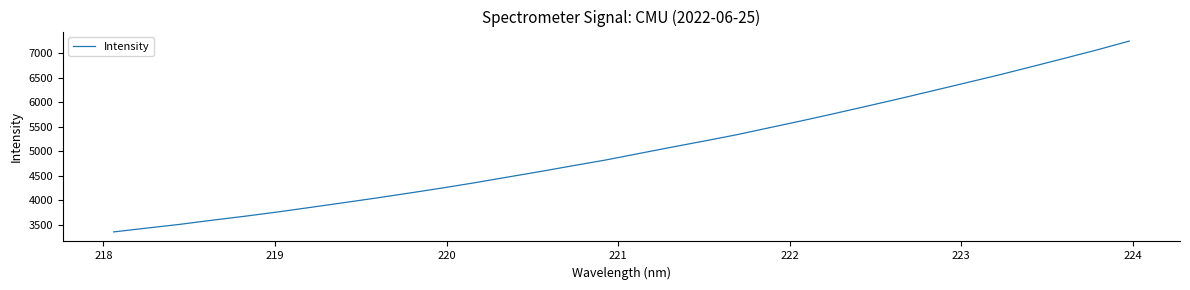

What is the greatest value displayed?

7249.3